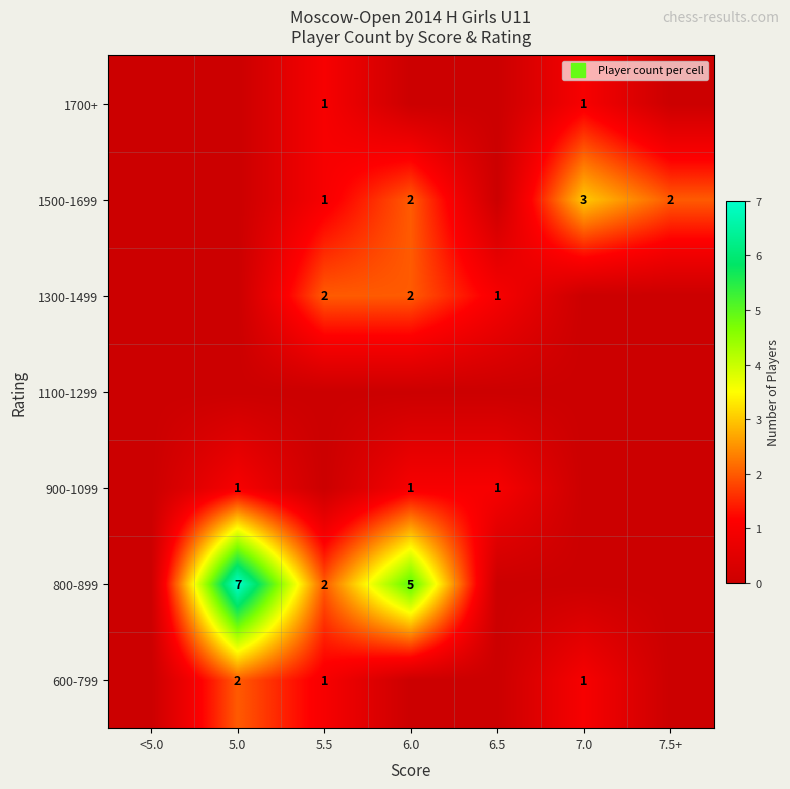

Count the 1300-1499 values in the range 0 to 2.

7